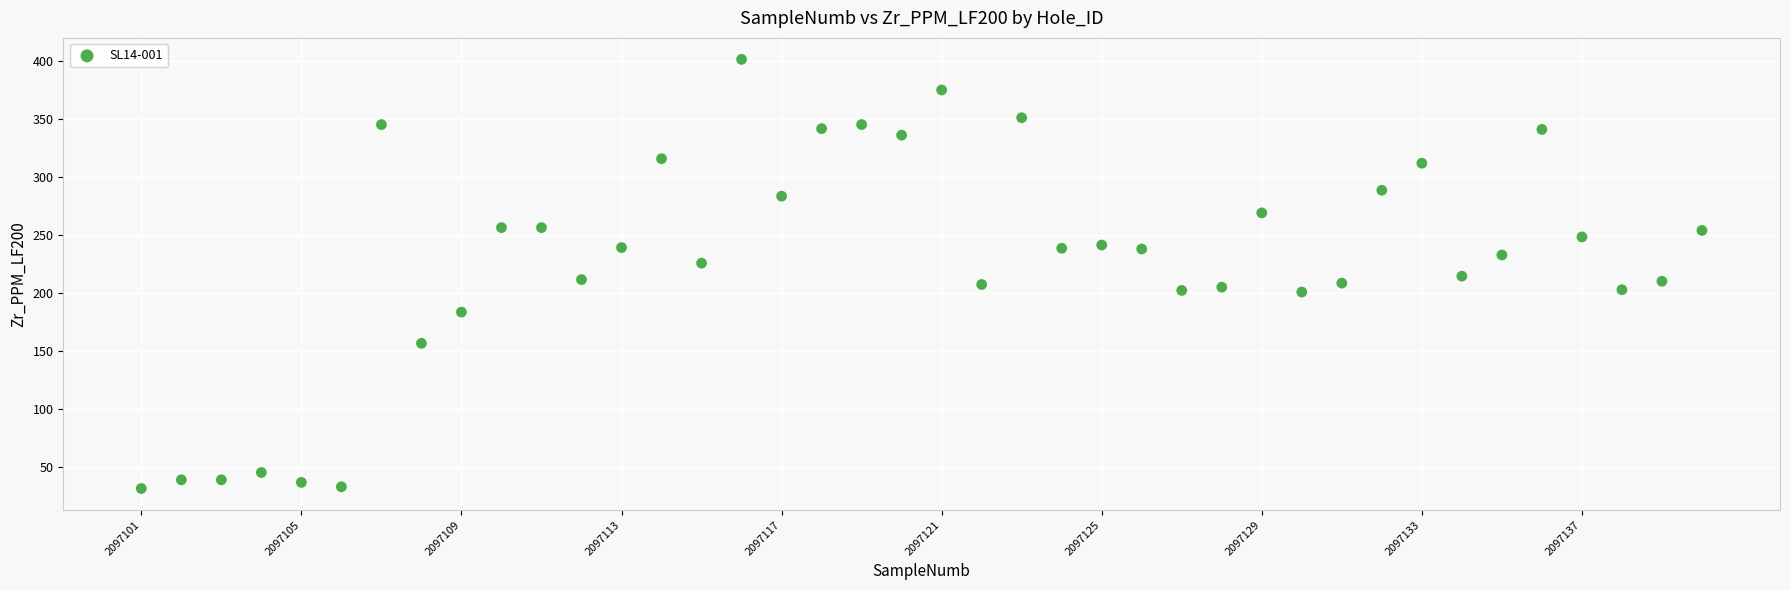

What is the range of Y values (max minus min)?

369.8